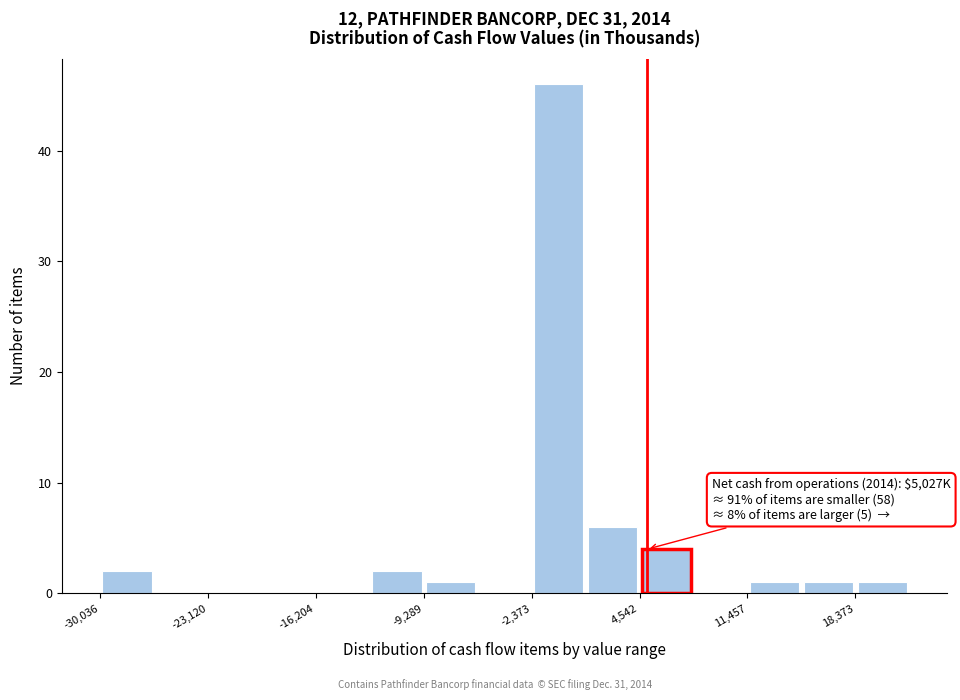

Around what value on the x-axis is the tallest bar? Give the approximate position of its centre, as read against the axis.

-1000